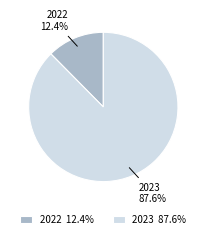

To the nearest percent, what is the combined percentage of 2023 and 2022?

100%